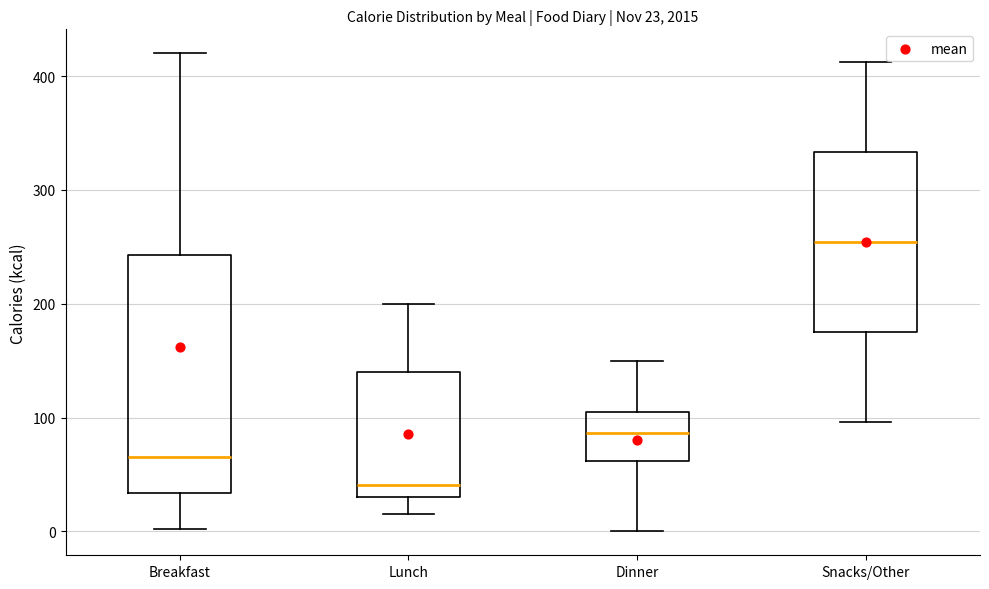

Comparing the boxes themselves (not the whiskers), which one is the tallest?

Breakfast